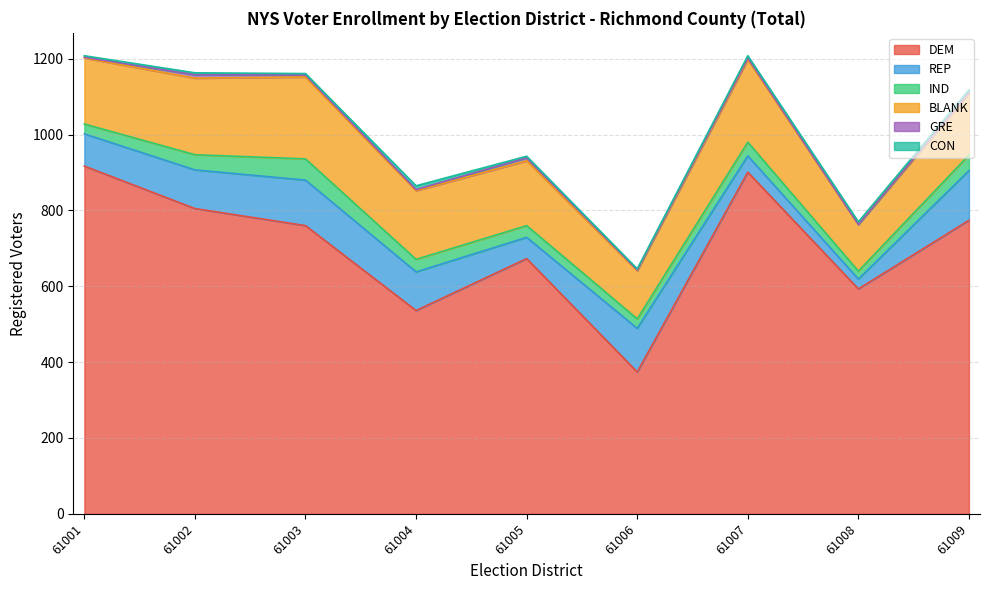

At which label does IND first exceed 33?

61002